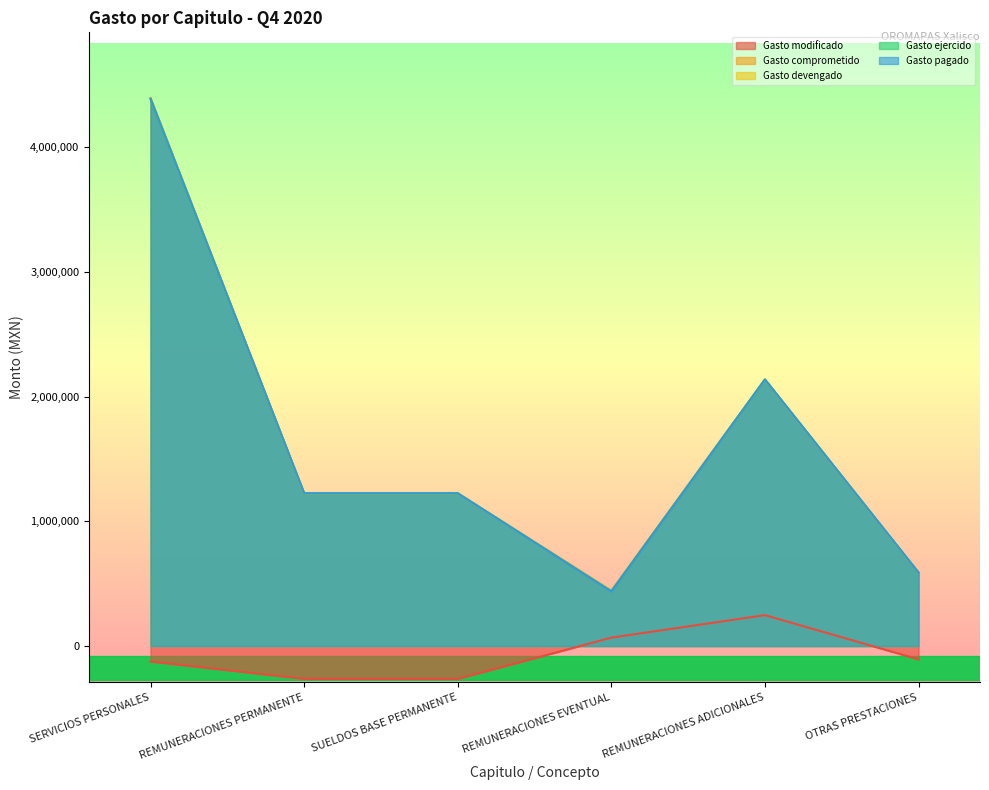

True or false: Gasto devengado and Gasto pagado cross at least once.

False